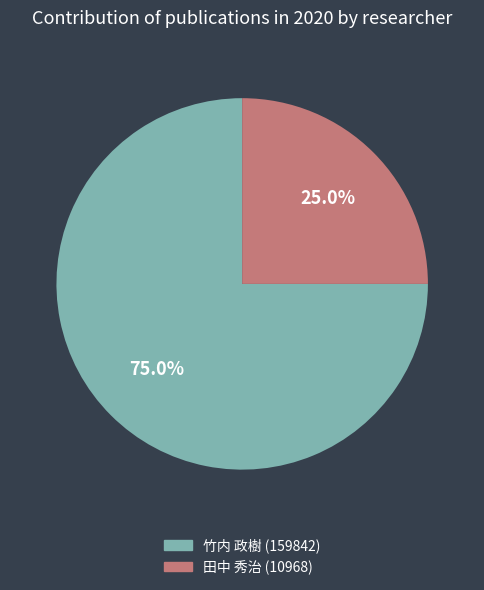

Rank the categories by value from highest to lowest.

竹内 政樹 (159842), 田中 秀治 (10968)